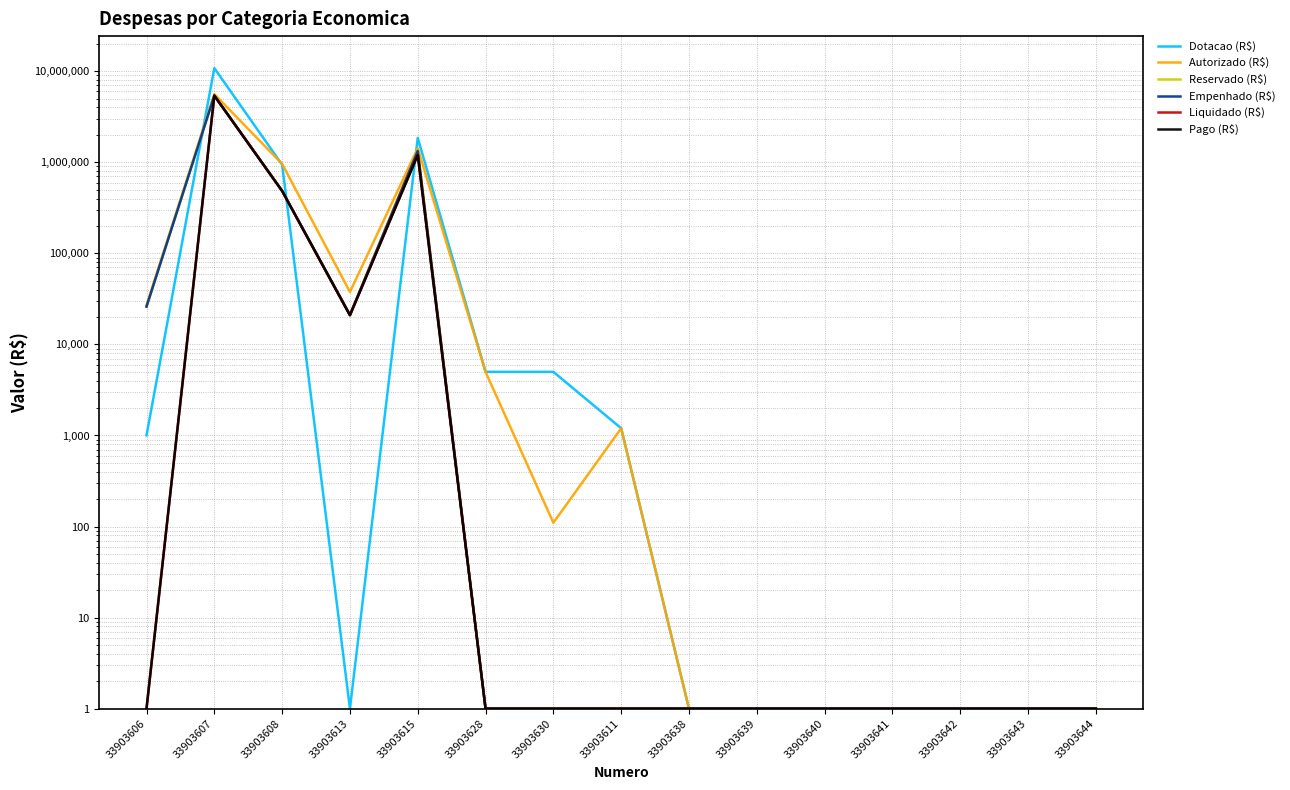

The Autorizado (R$) series shows 0.7 at 33903638. True or false?

False